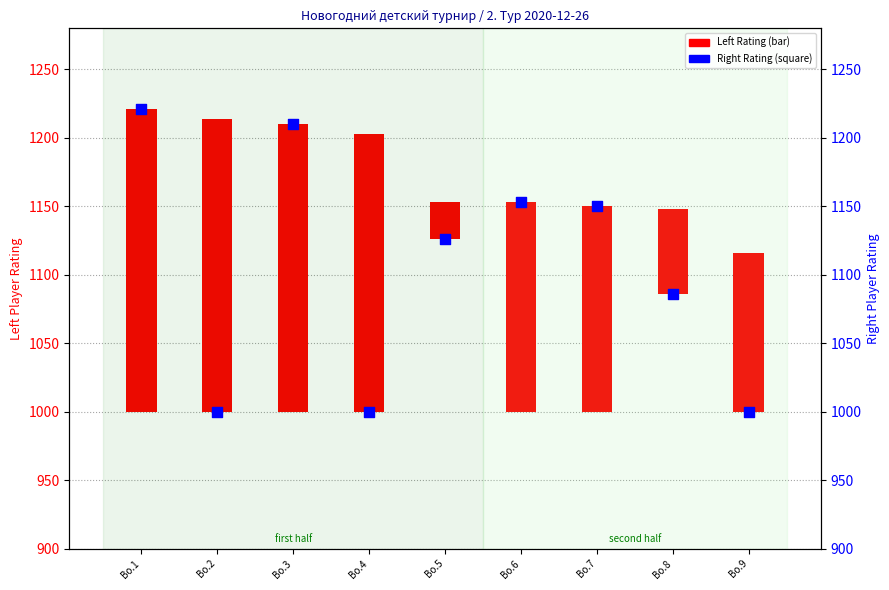

What is the change in value from Bo.1 to Bo.6?

-68